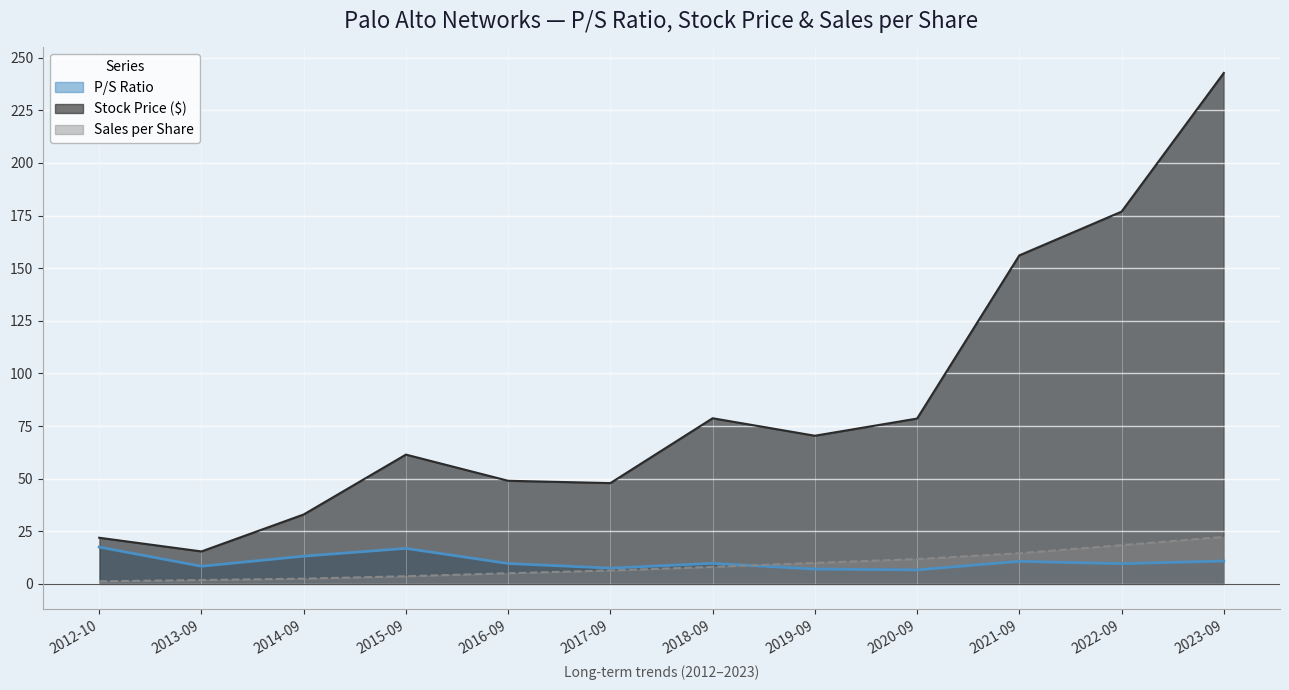

How many data points in Sales per Share are less than 8?

6